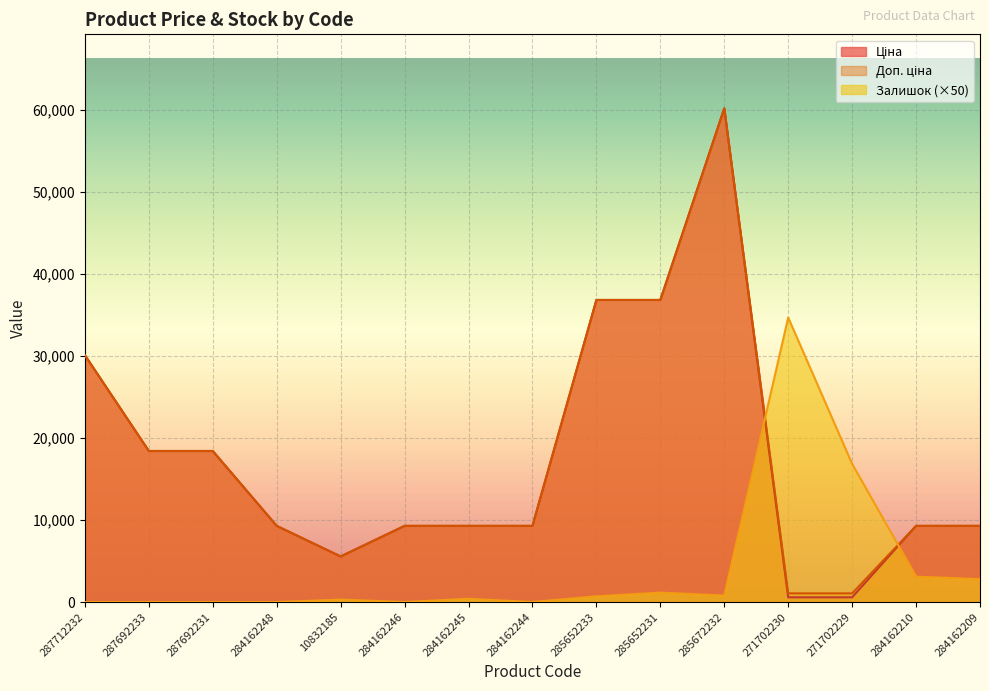

How many intersections are there between Доп. ціна and Залишок?

2